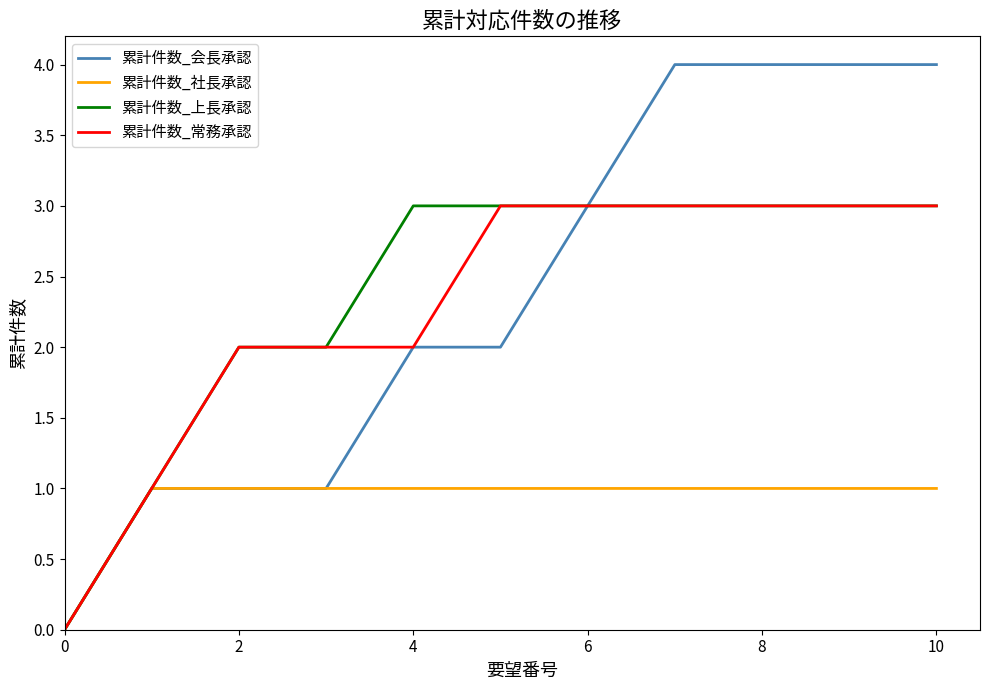

Which series has the widest spread of values?

累計件数_会長承認